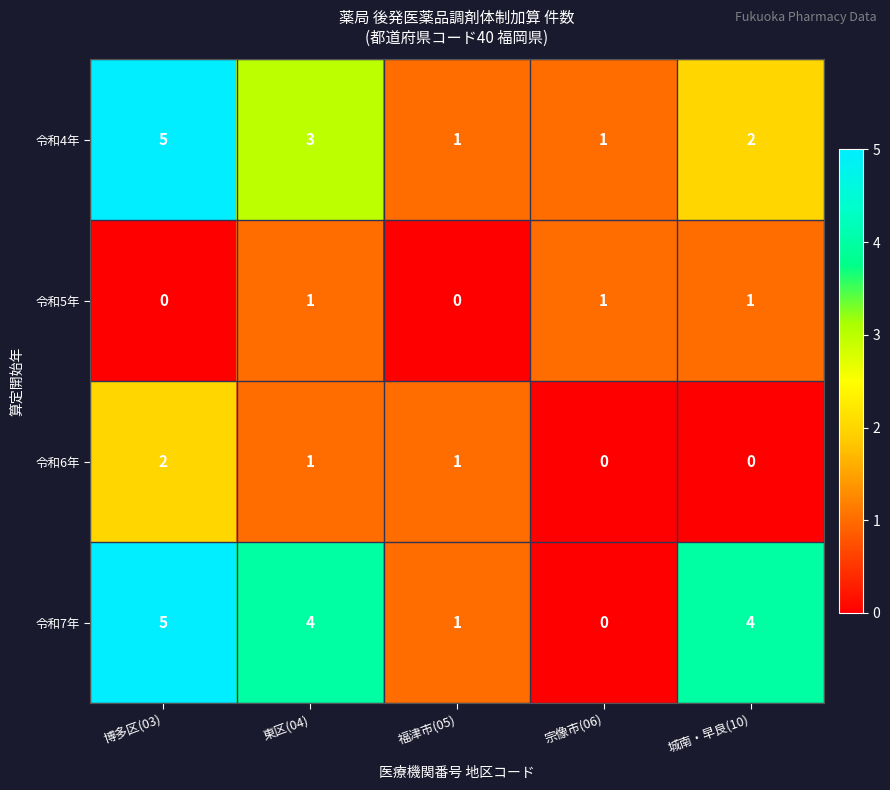

At which category is the sum across all series the highest?

博多区(03)